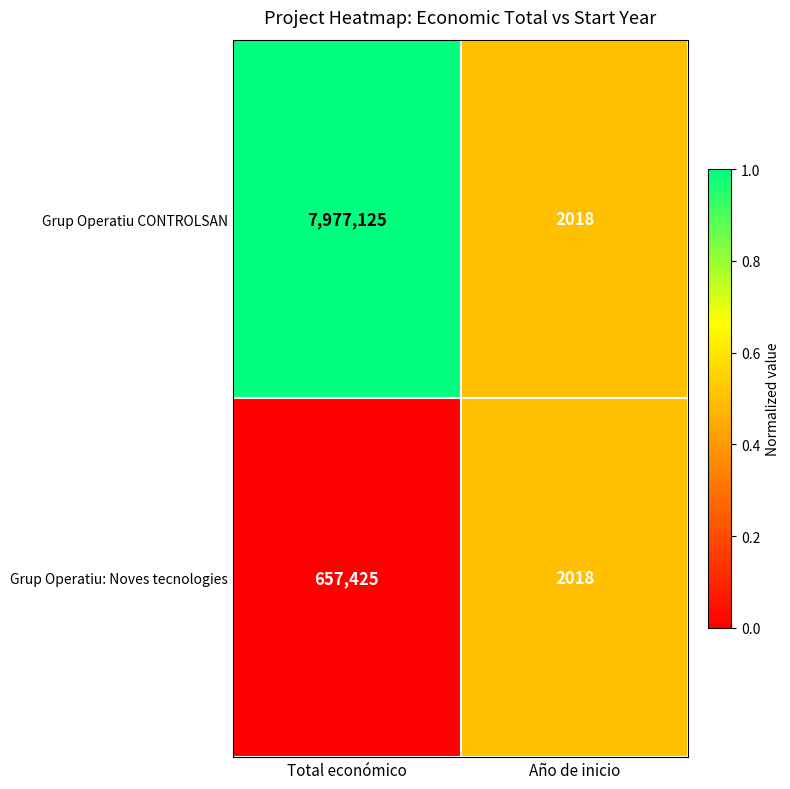

Rank the series by their average value, from lowest to highest.

Grup Operatiu: Noves tecnologies, Grup Operatiu CONTROLSAN